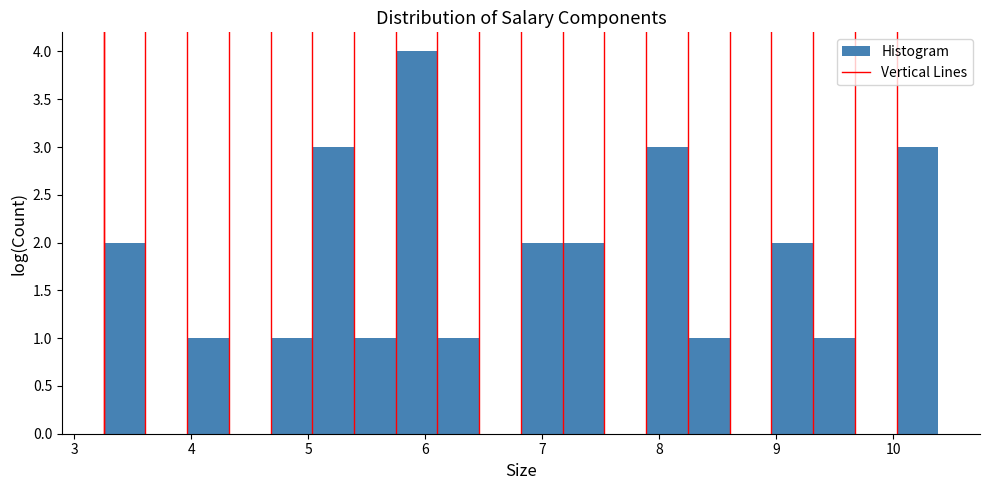

Read against the x-axis, roughly where is the centre of the tallest bar?

5.9